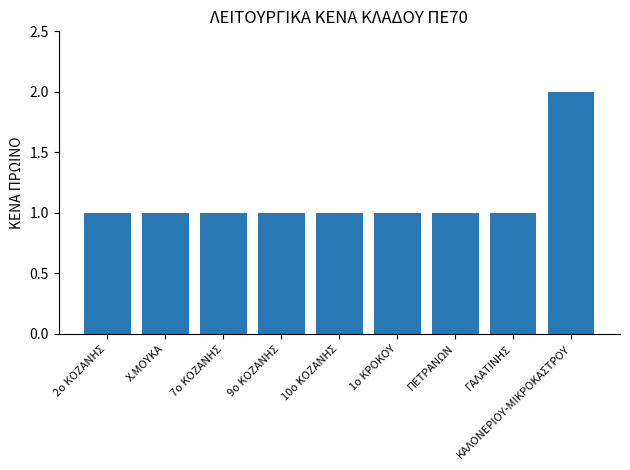

What value does the data have at Χ.ΜΟΥΚΑ?

1